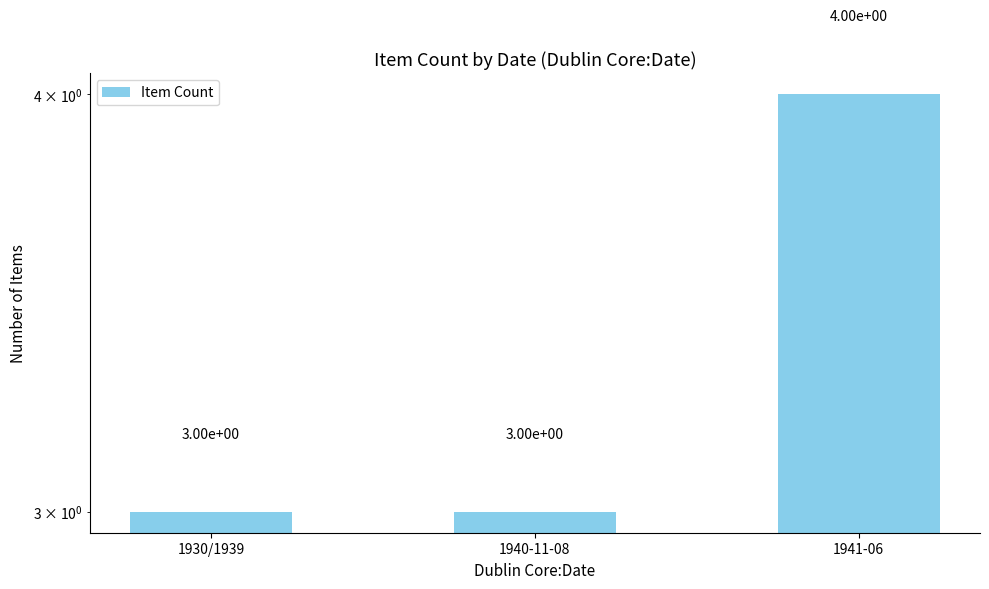

The value at 1941-06 is 4. True or false?

True